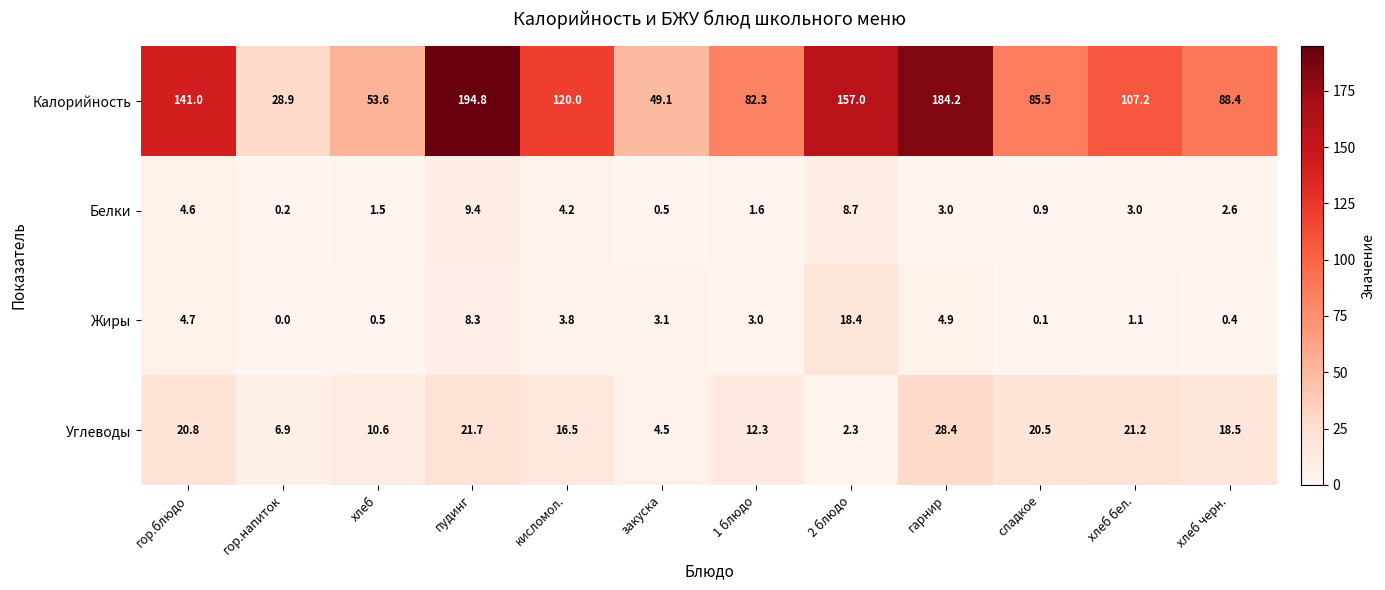

What is the maximum value shown in the chart?

194.8